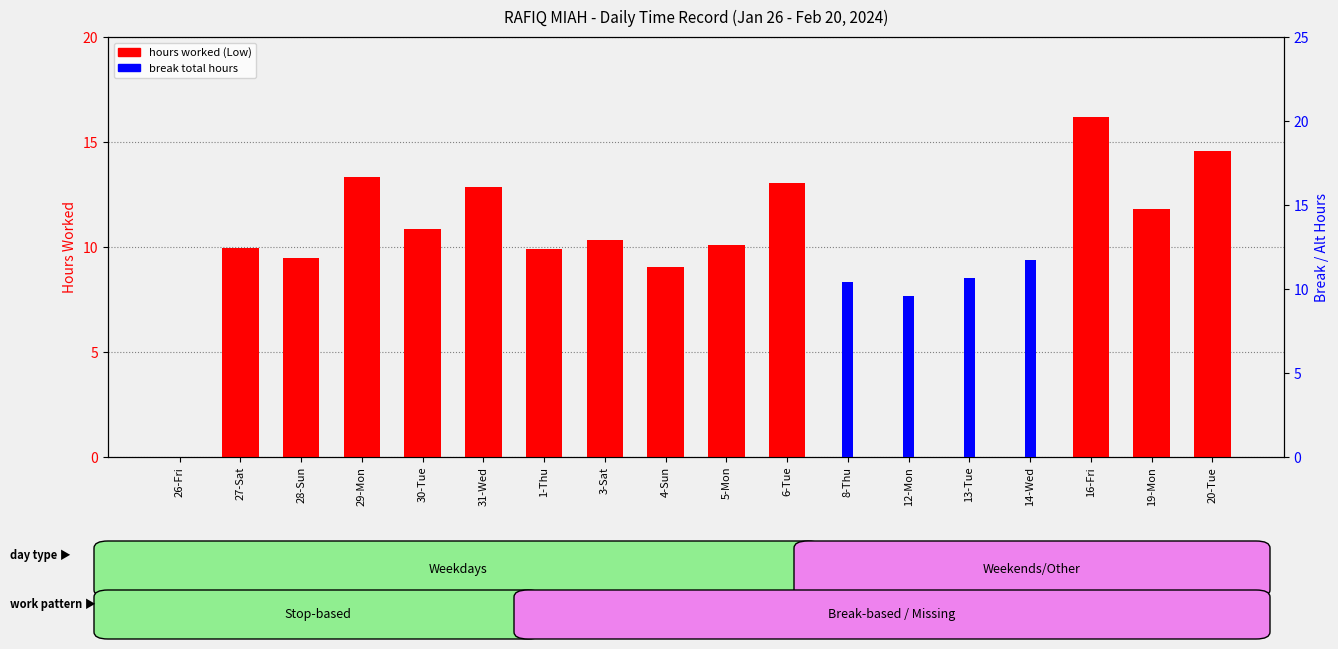

What is the maximum value shown in the chart?

16.2